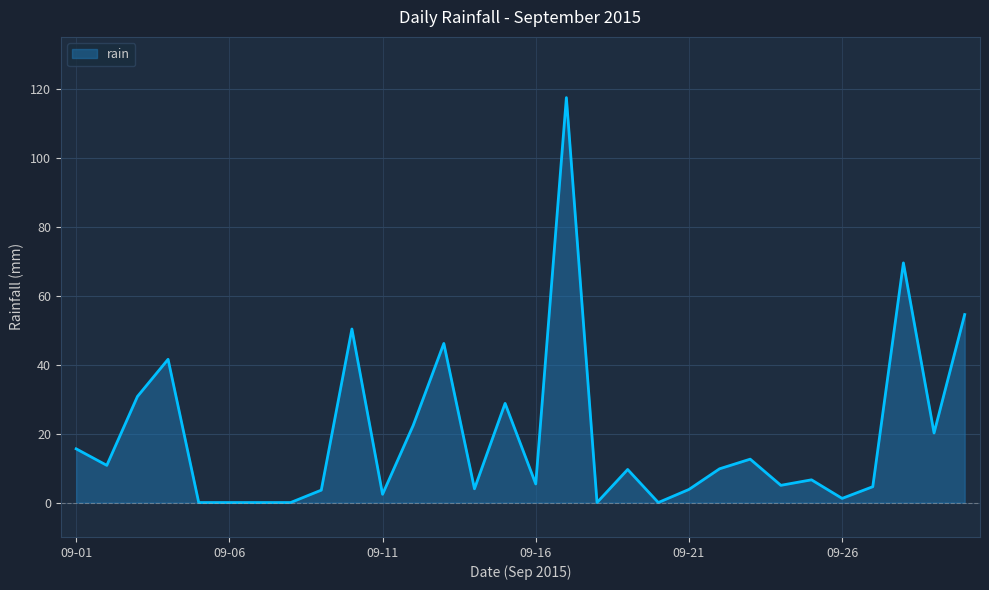

How many lines are shown in the chart?

1